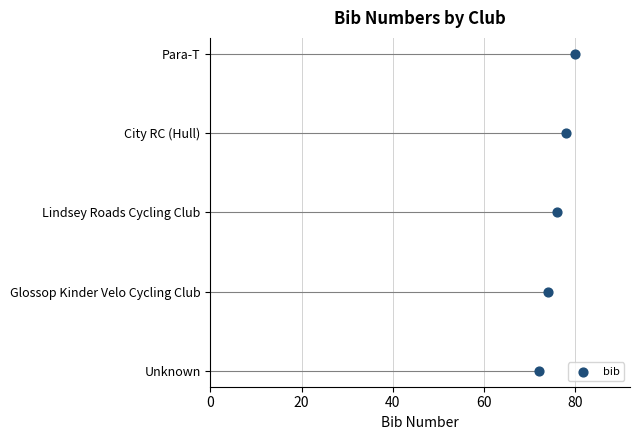

What is the change in value from 0 to 20?

+1